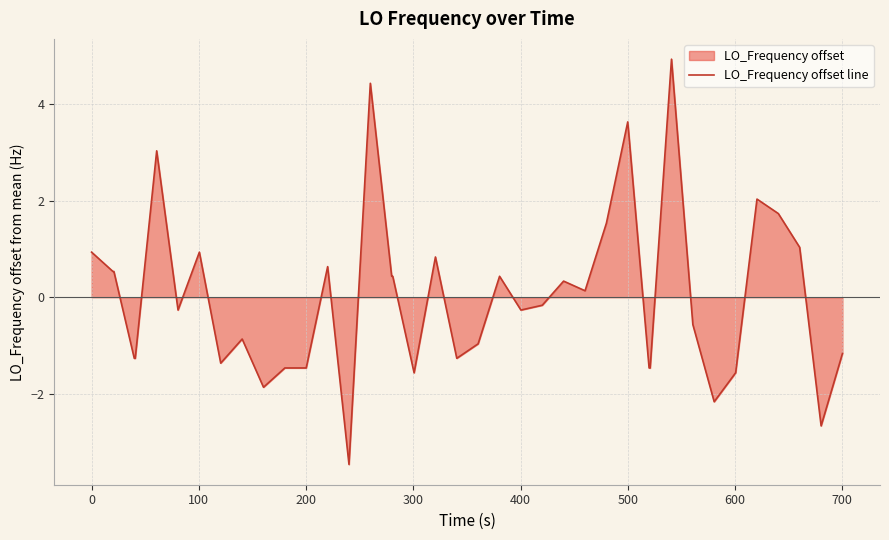

What is the maximum value shown in the chart?

4.9